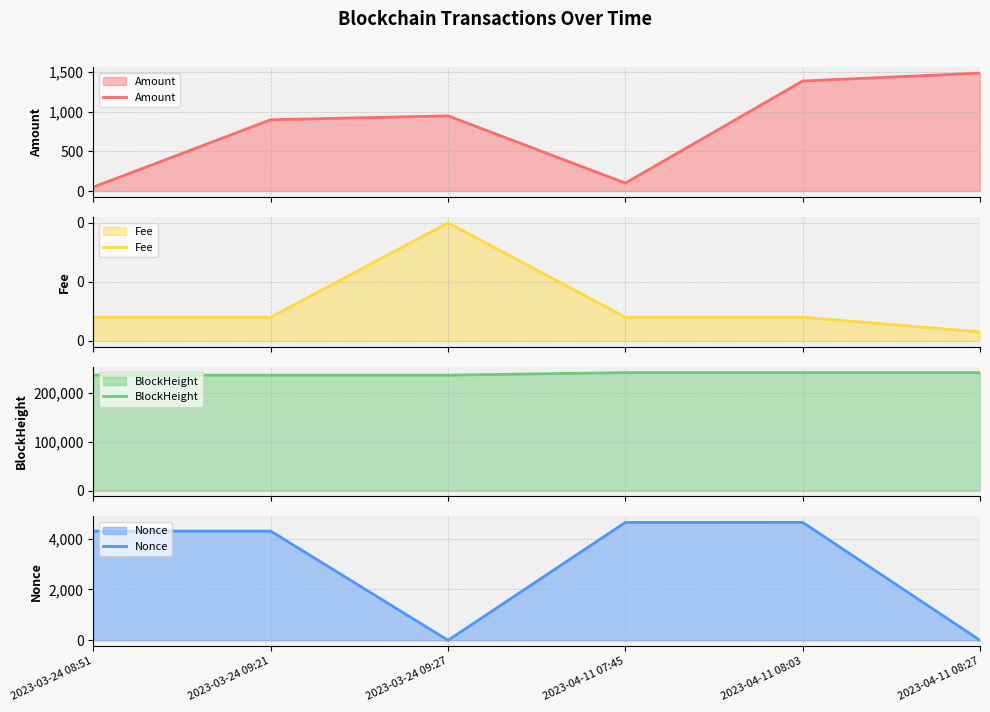

True or false: Fee and BlockHeight intersect in this chart.

False